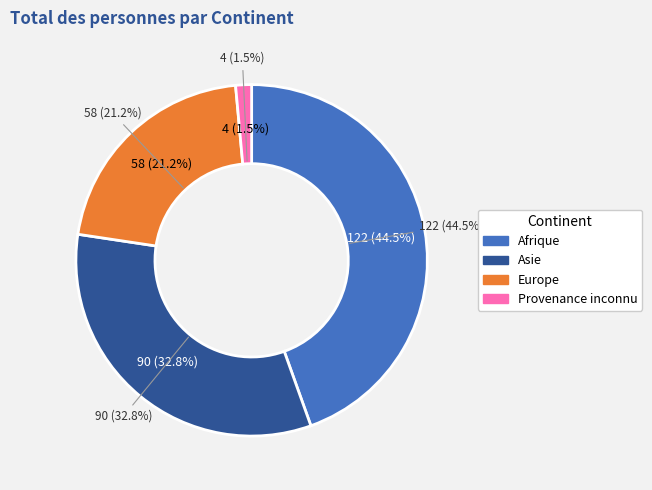

How much of the chart is everything except Afrique?

55.5%